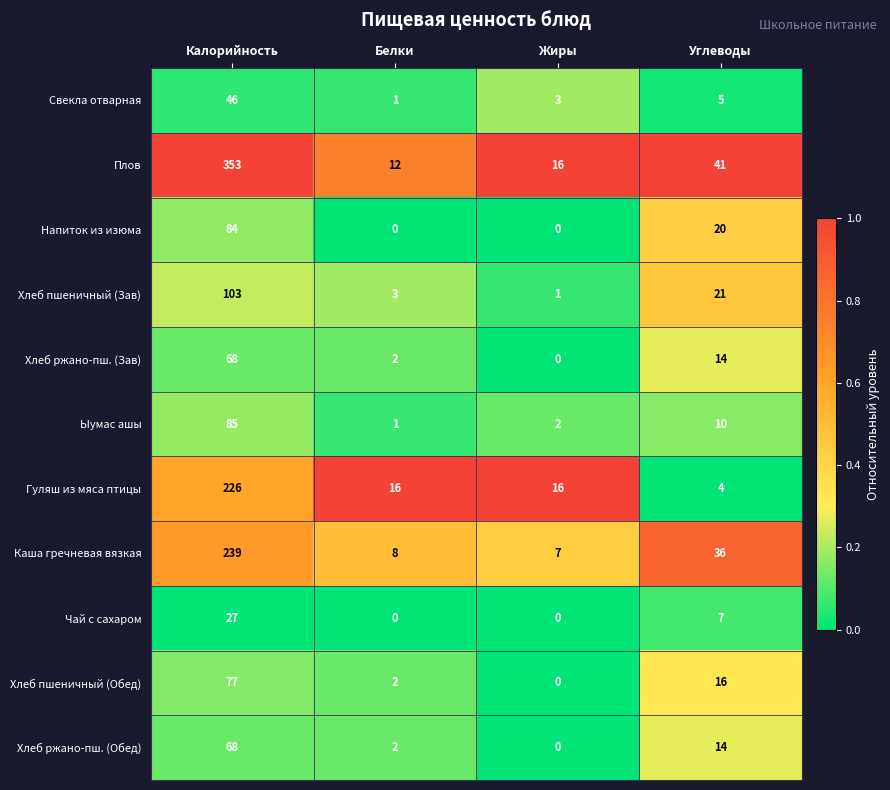

Which series has the largest range (max minus min)?

Плов